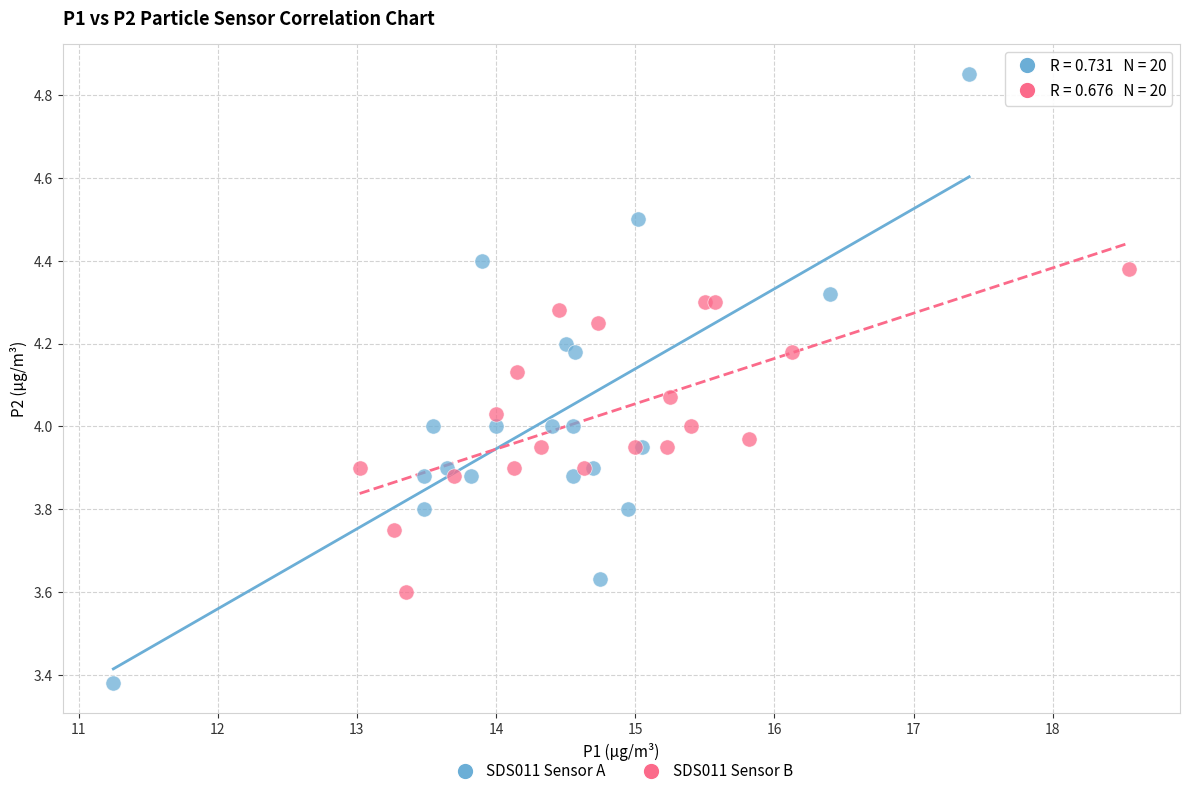

Which series contains the highest Y value?

SDS011 Sensor A